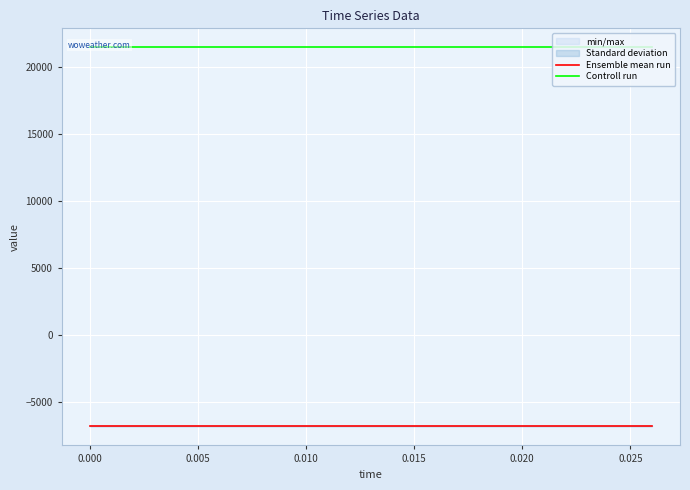

What are all the series names shown in the legend?

Ensemble mean run, Controll run